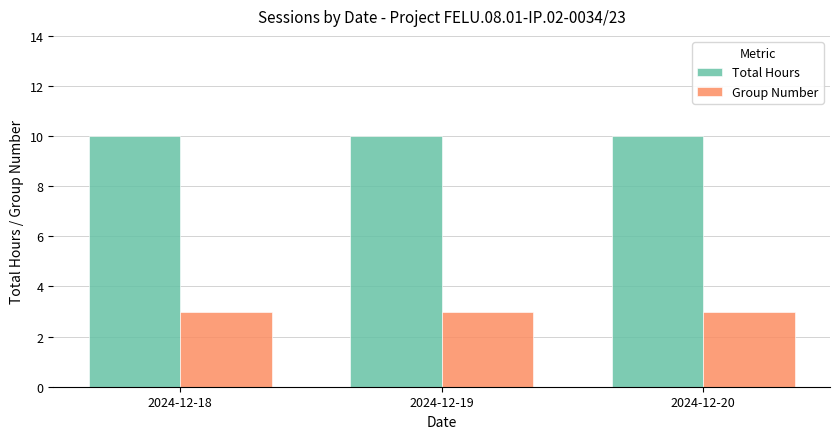

List the series in order of their overall mean, lowest first.

Group Number, Total Hours